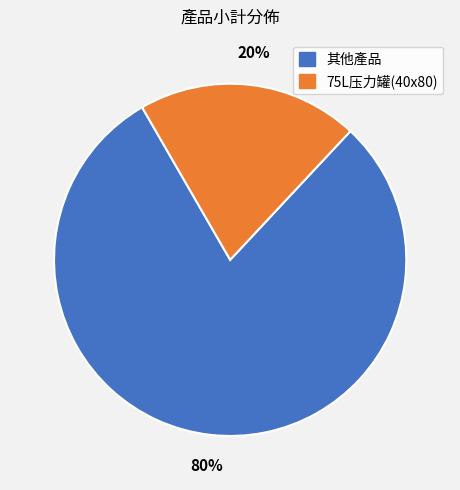

How many slices are in this pie chart?

2